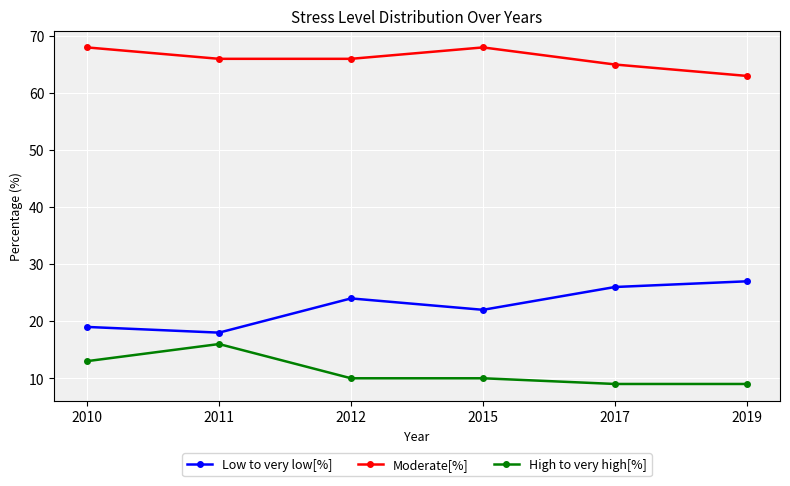

Is the value of High to very high[%] at 2015 greater than the value of Low to very low[%] at 2017?

No